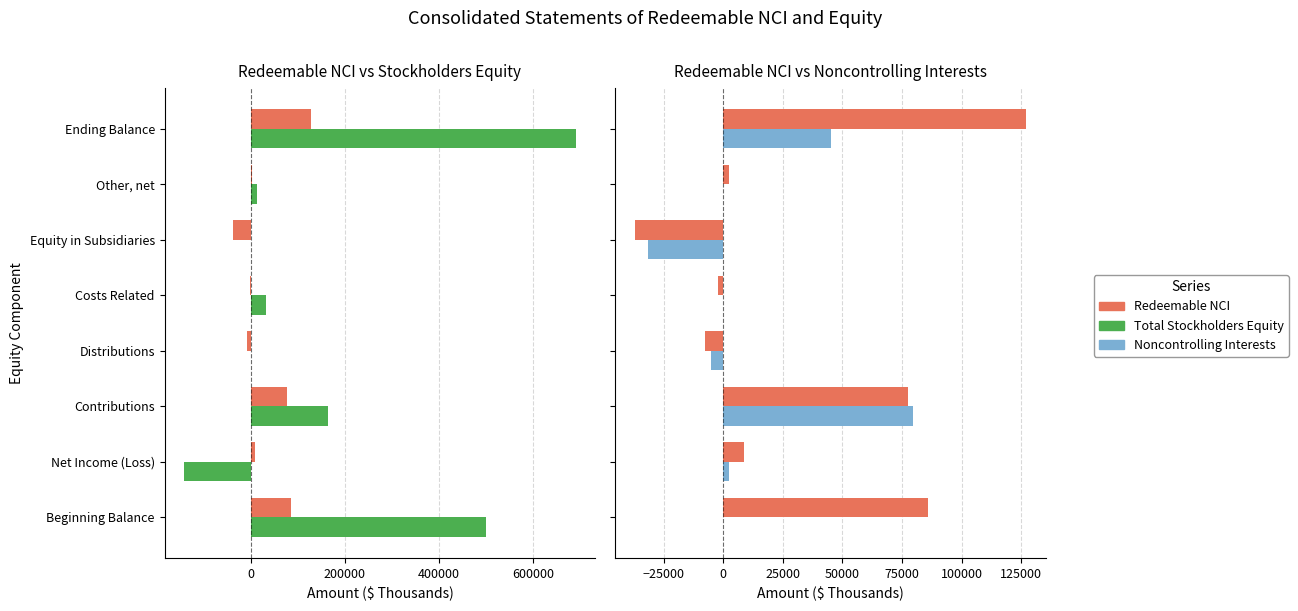

The Noncontrolling Interests series shows 39015 at Beginning Balance. True or false?

False